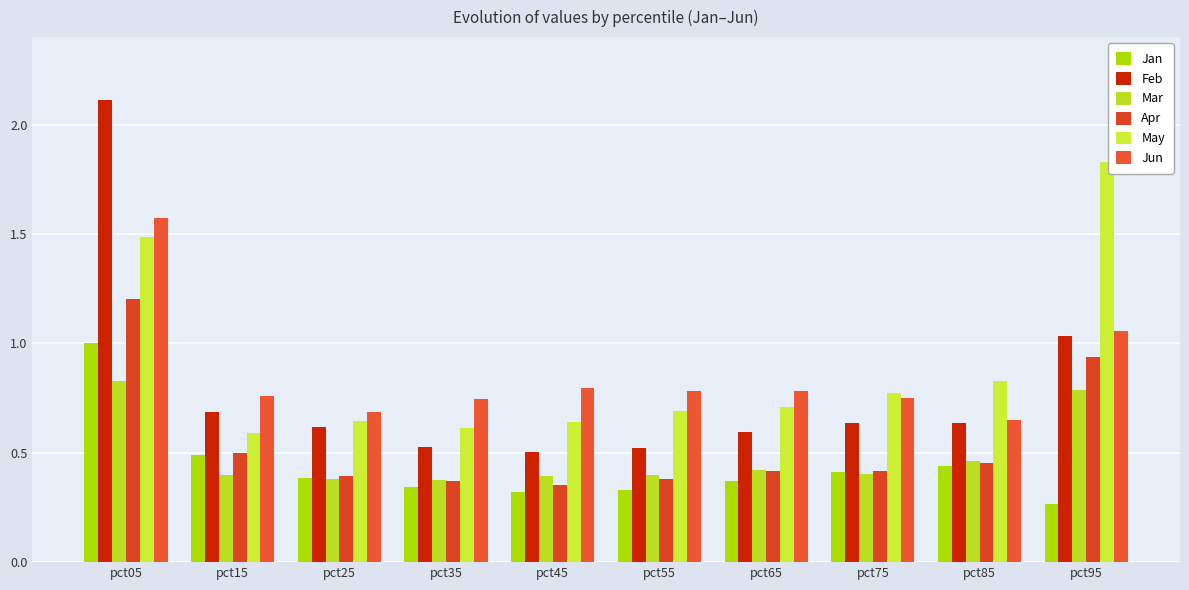

Read the Apr value at pct95.

0.9